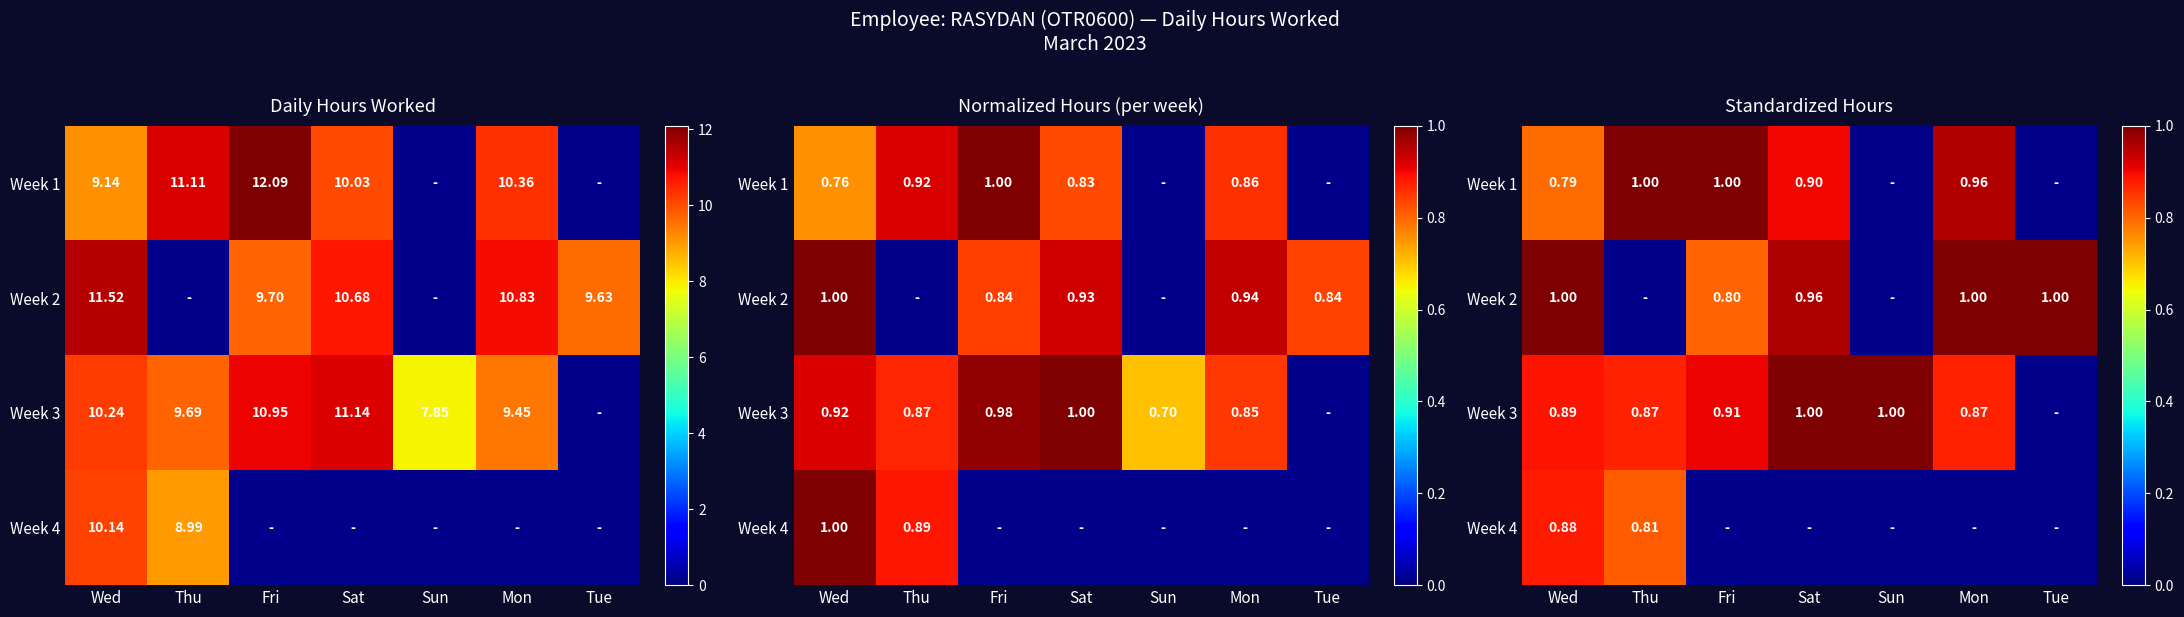

Is it true that Week 2 equals -0.7 at Thu?

False